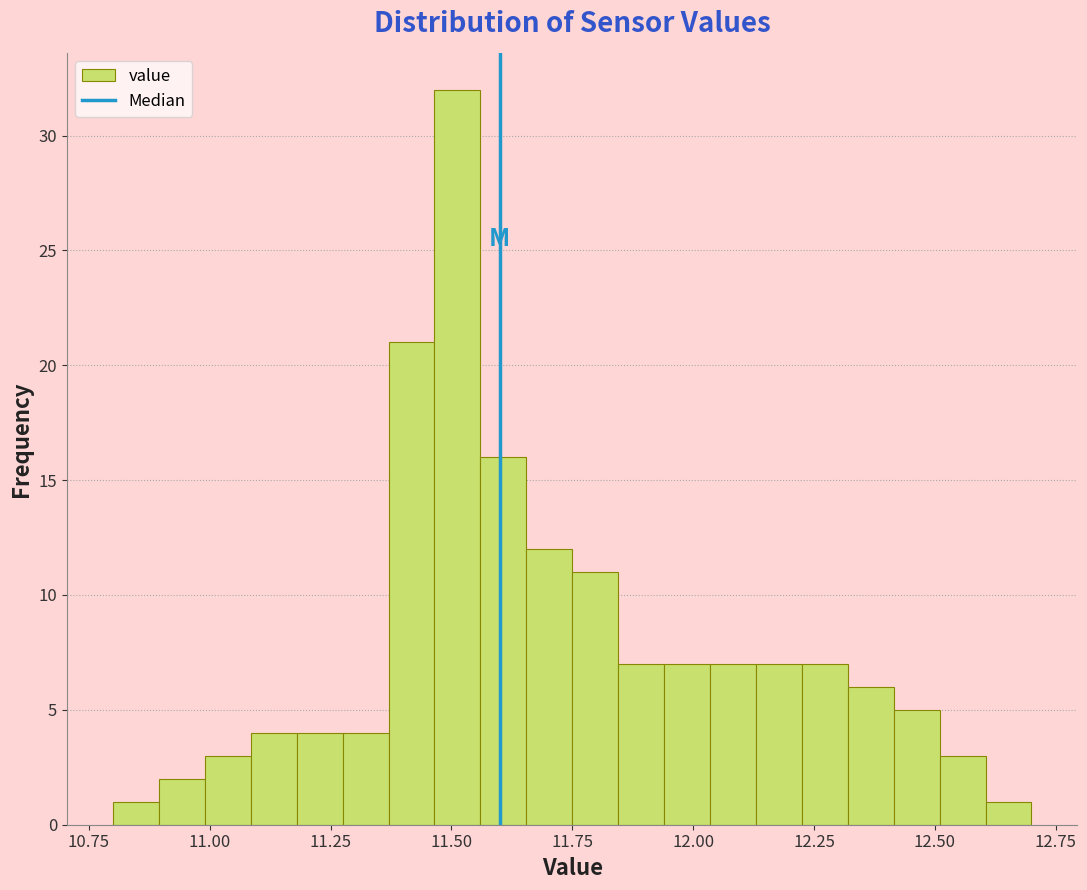

Around what value on the x-axis is the tallest bar? Give the approximate position of its centre, as read against the axis.

11.50